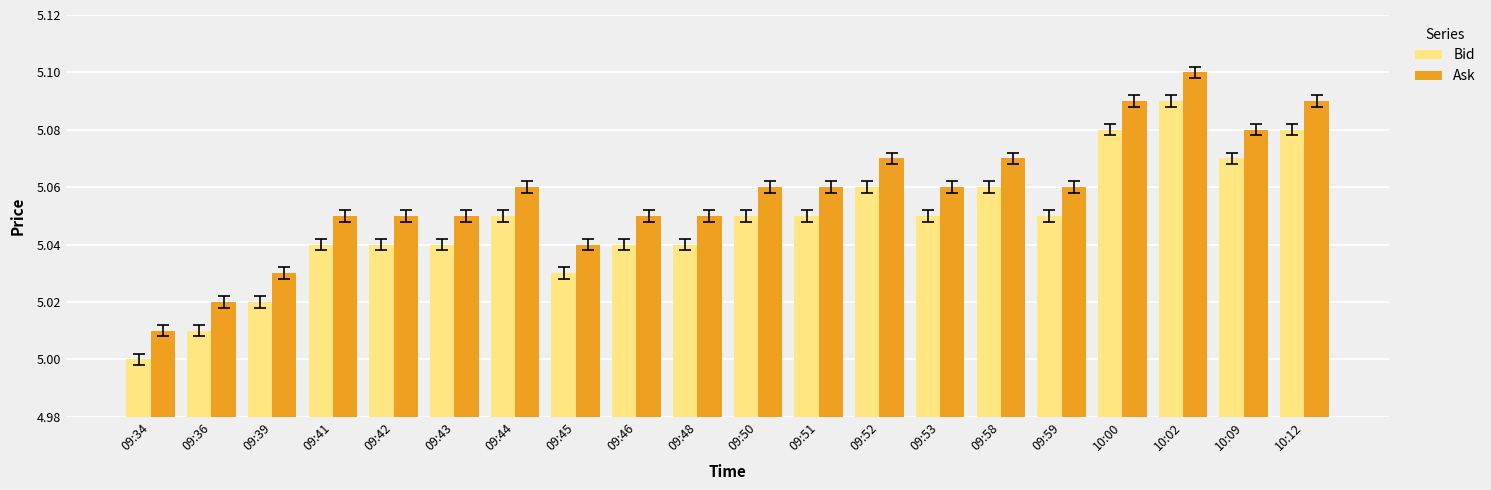

Where is Ask nearest to the value 5?

09:34